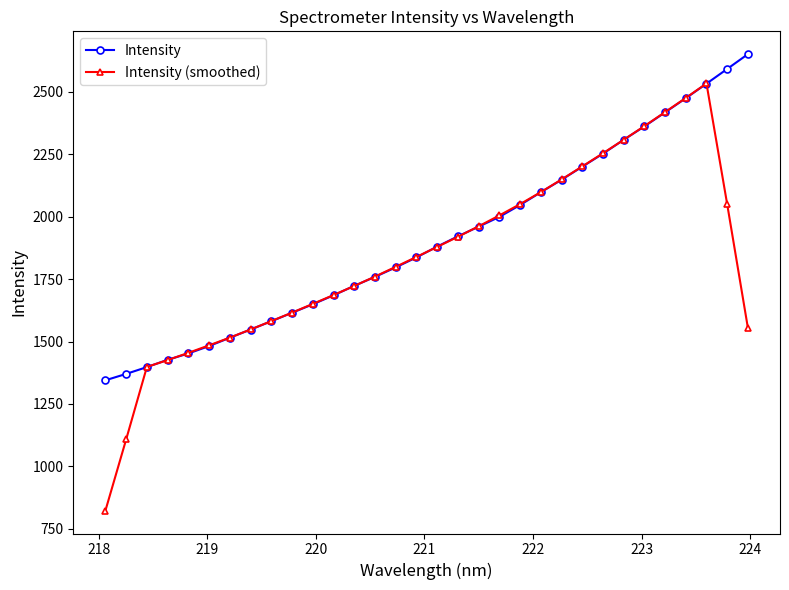

Which series has the widest spread of values?

Intensity (smoothed)